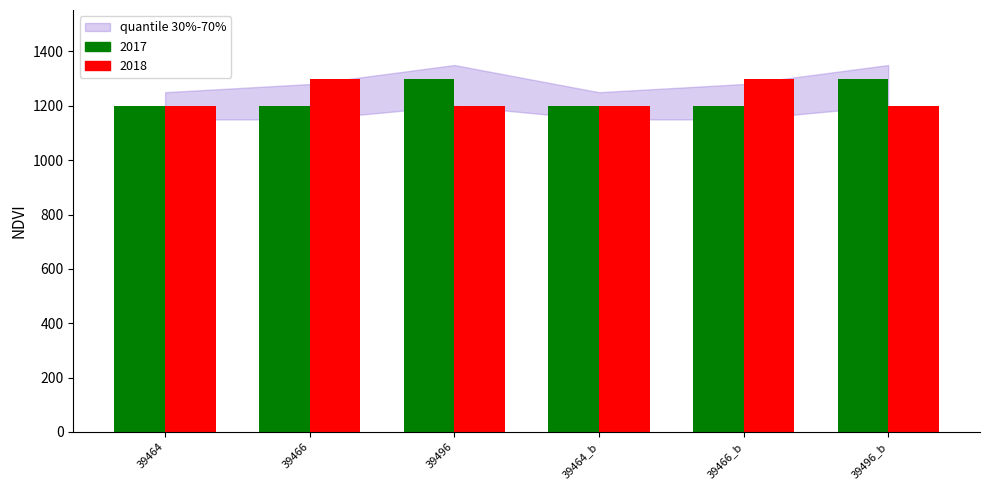

Reading left to right, list all the values displayed in this chart.

2017: 39464=1200	39466=1200	39496=1300	39464_b=1200	39466_b=1200	39496_b=1300
2018: 39464=1200	39466=1300	39496=1200	39464_b=1200	39466_b=1300	39496_b=1200